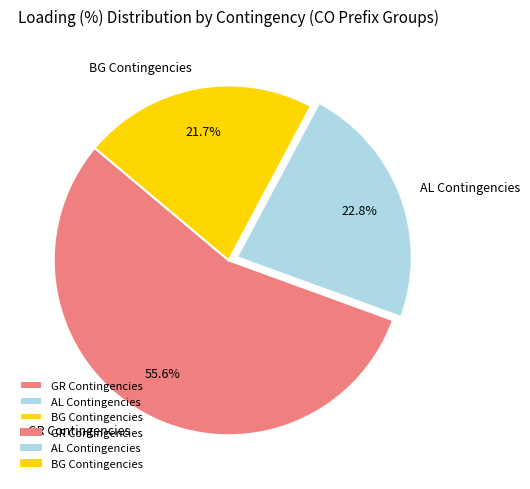

Which category has the biggest portion of the pie?

GR Contingencies